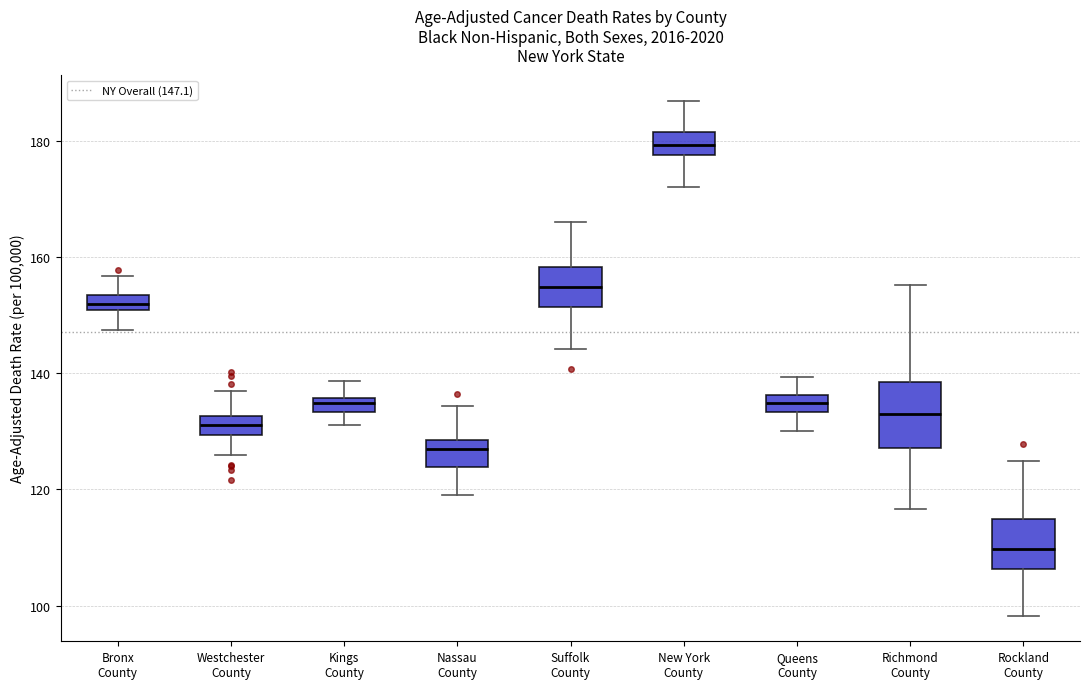

Which box's median line is the lowest?

Rockland County